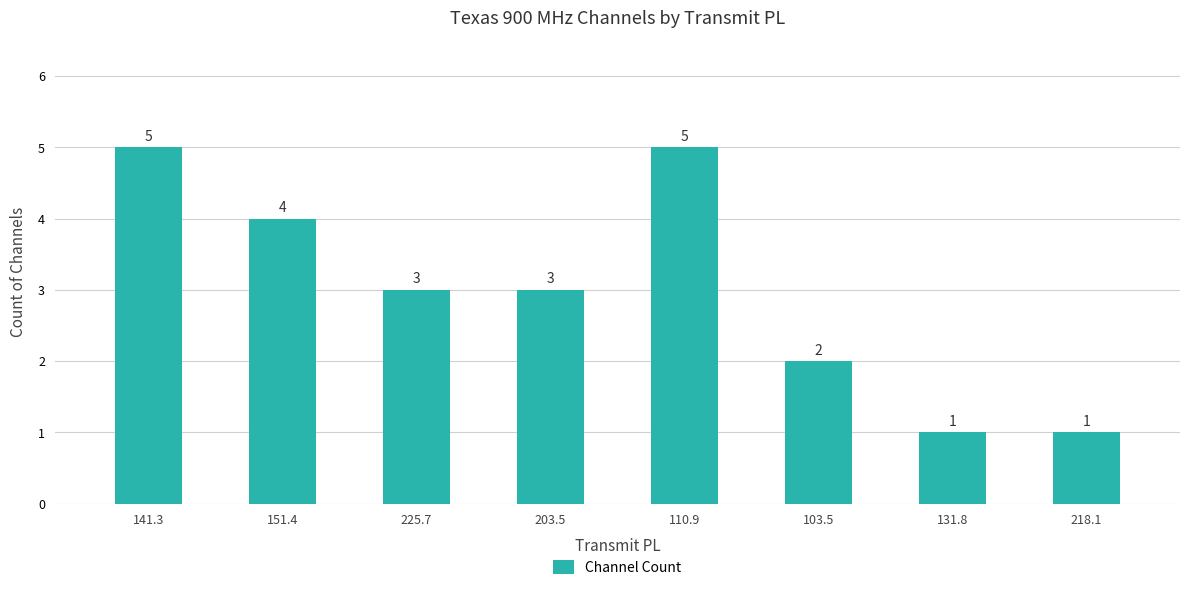

At which label does the data first exceed 3?

141.3